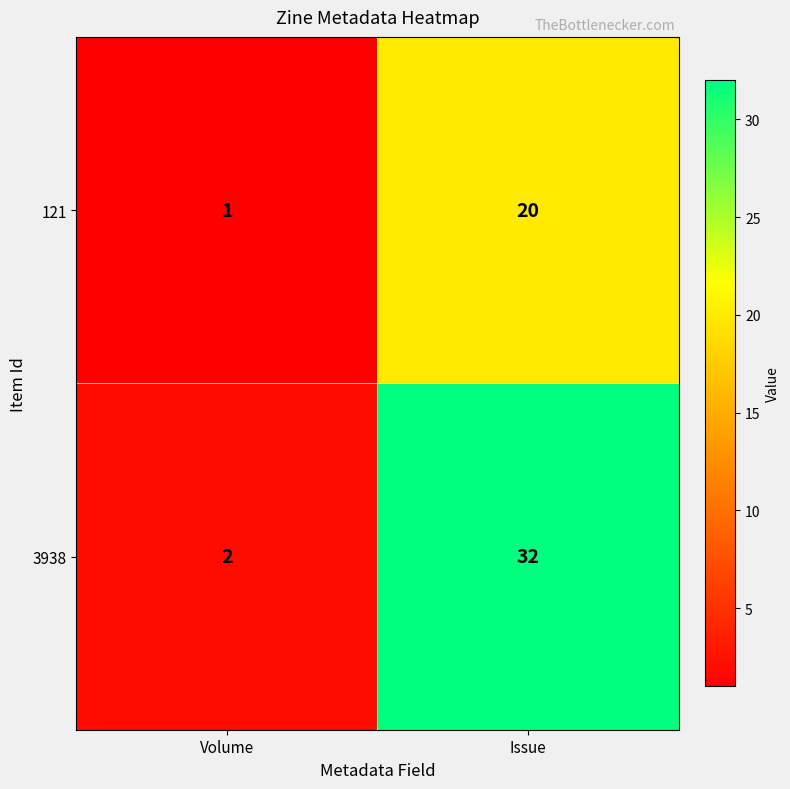

The 3938 series shows 56 at Issue. True or false?

False